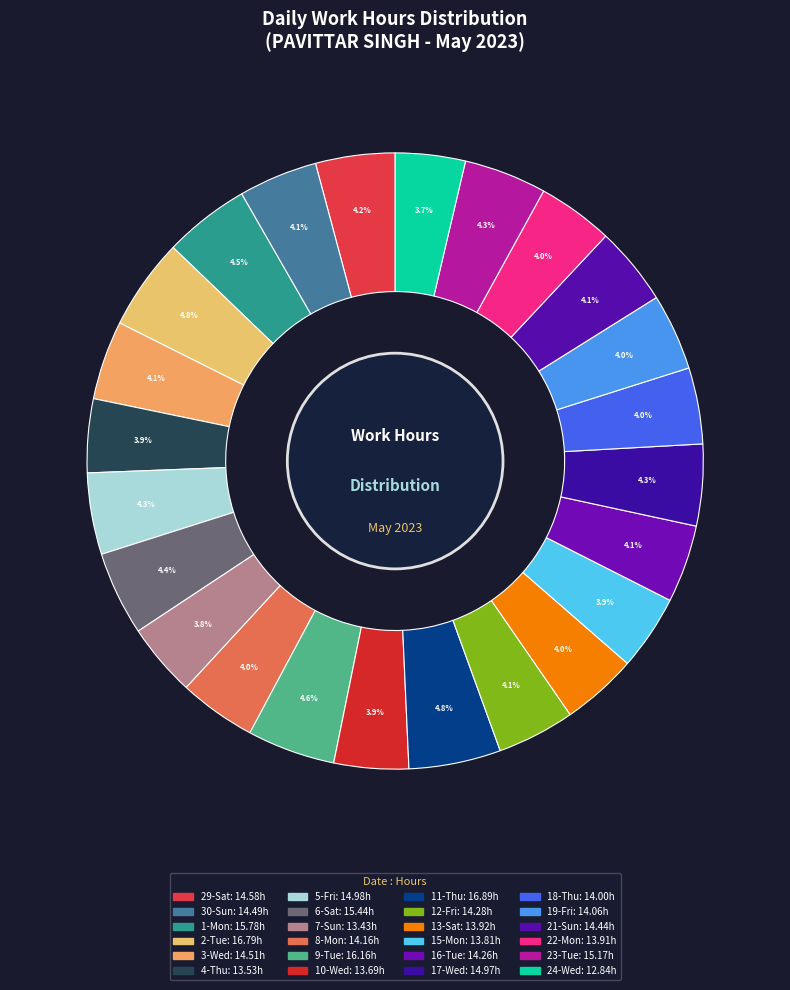

What is the smallest slice in the pie chart?

24-Wed